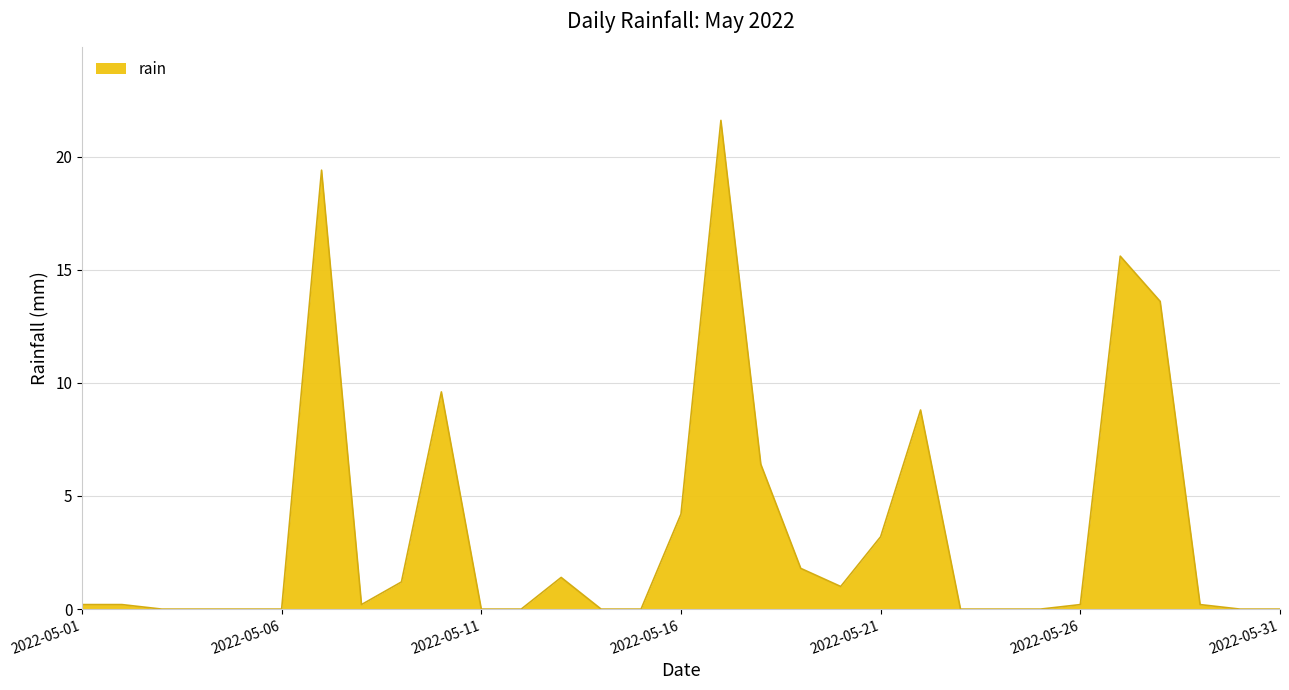

Does the chart have visible grid lines?

Yes